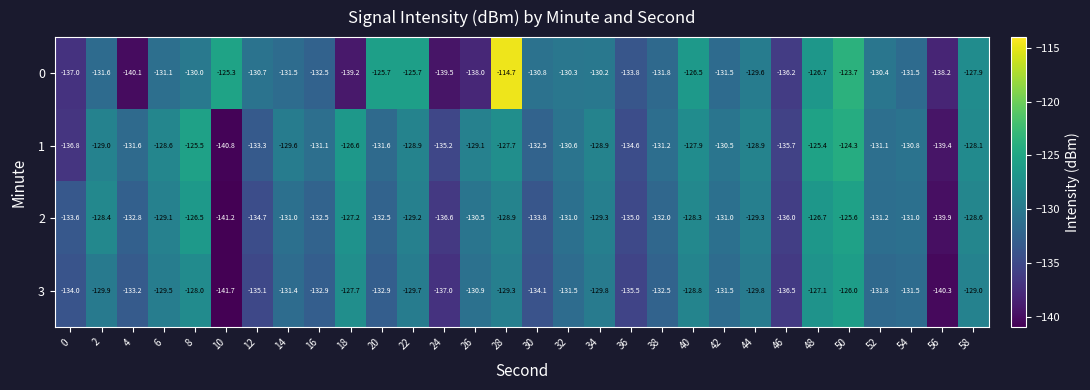

The value of 2 at 44 is -61.4. True or false?

False